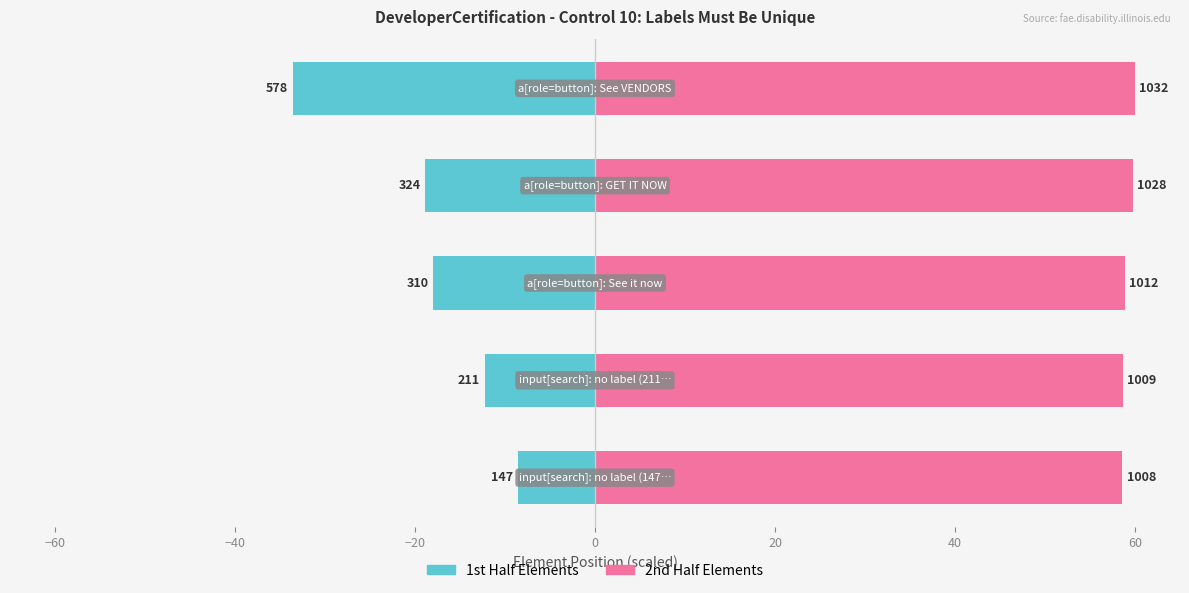

Reading right to left, what are all the values shown in this chart?

Element Position (1st half): -33.6	-18.8	-18.0	-12.3	-8.5
Element Position (2nd half): 60.0	59.8	58.8	58.7	58.6